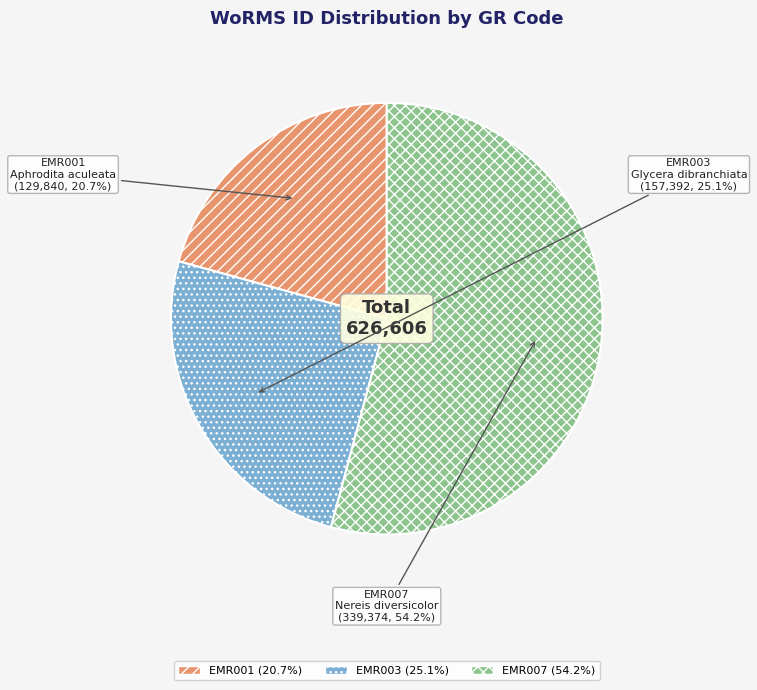

Is it true that EMR001 is 12% of the pie?

False